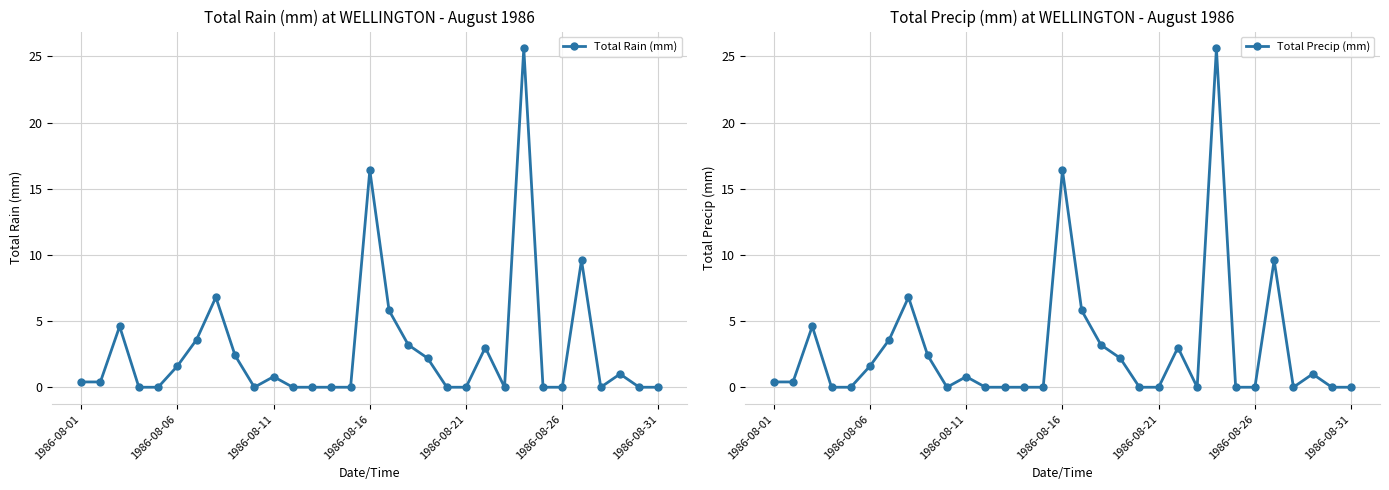

What is the average value of the Total Precip (mm) series?

2.8